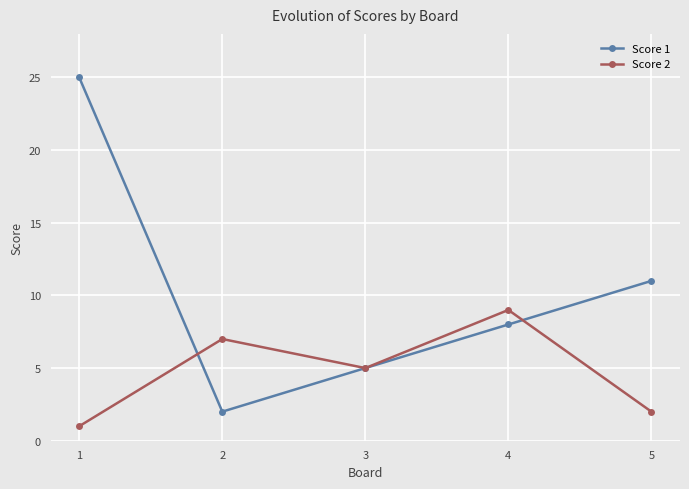

What is the difference between the second highest and minimum values in the Score 2 series?

6